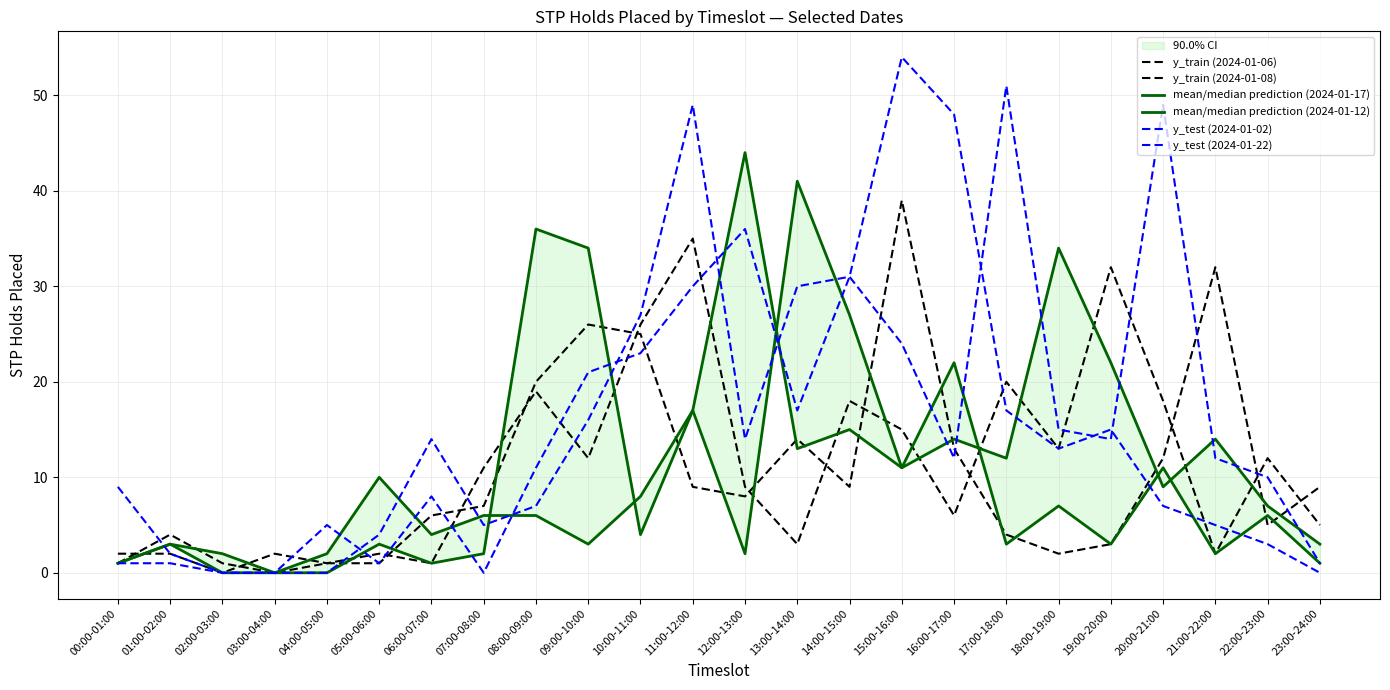

Where do y_train (2024-01-06) and y_test (2024-01-22) first cross each other?

06:00-07:00 and 07:00-08:00